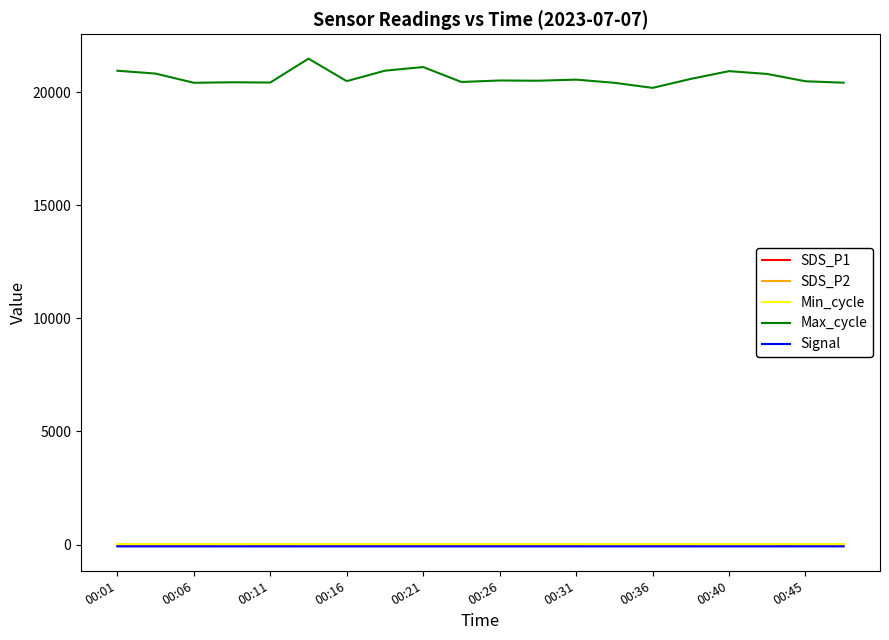

True or false: Max_cycle and Min_cycle intersect in this chart.

False